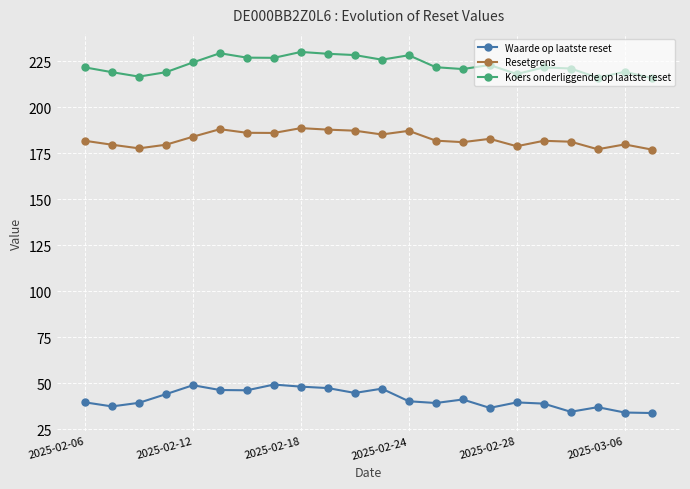

True or false: Koers onderliggende op laatste reset and Resetgrens intersect in this chart.

False